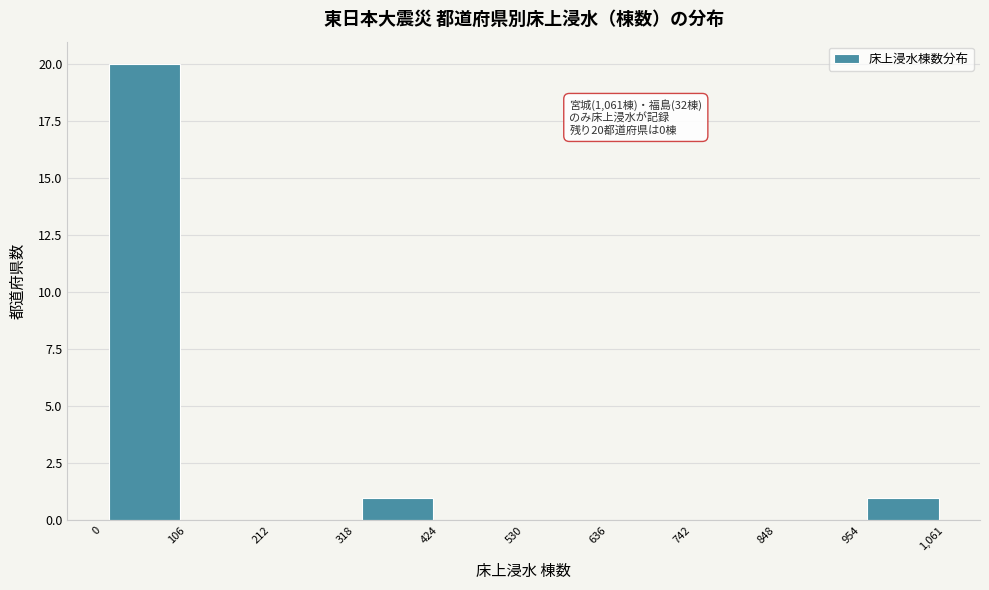

Which range on the x-axis has the tallest bar?

0 to 106